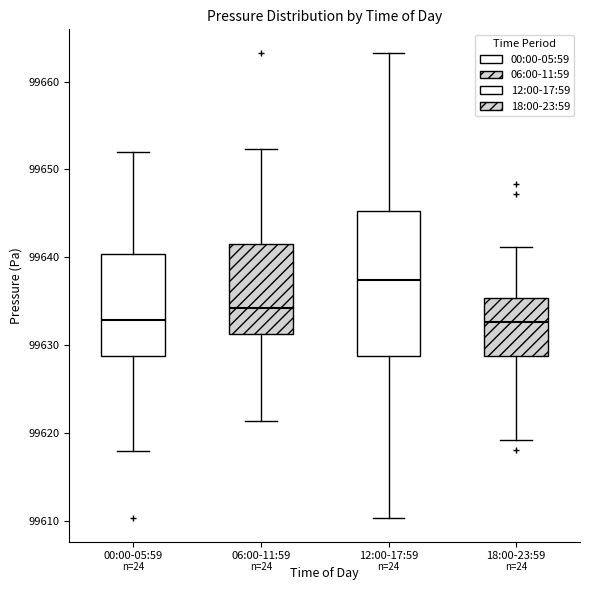

Which box is the tallest, from its lower edge to its upper edge?

12:00-17:59